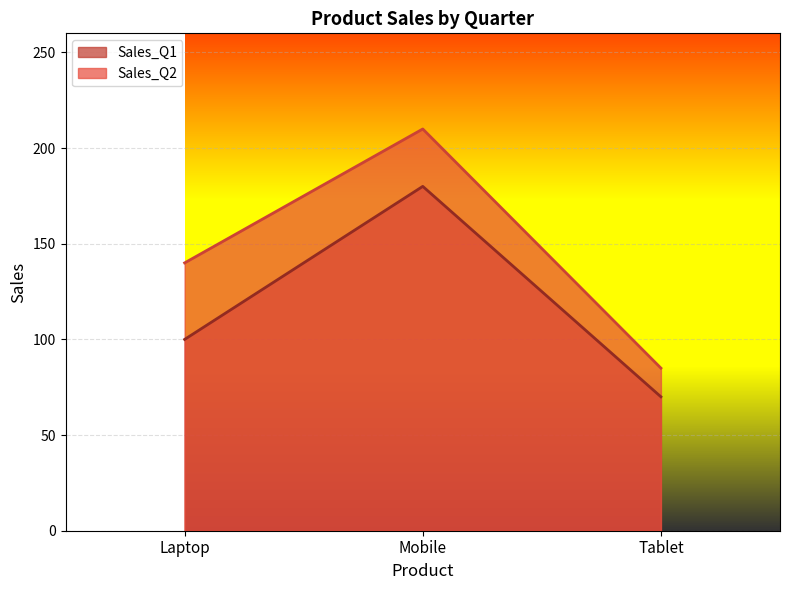

What is the smallest value displayed?

70